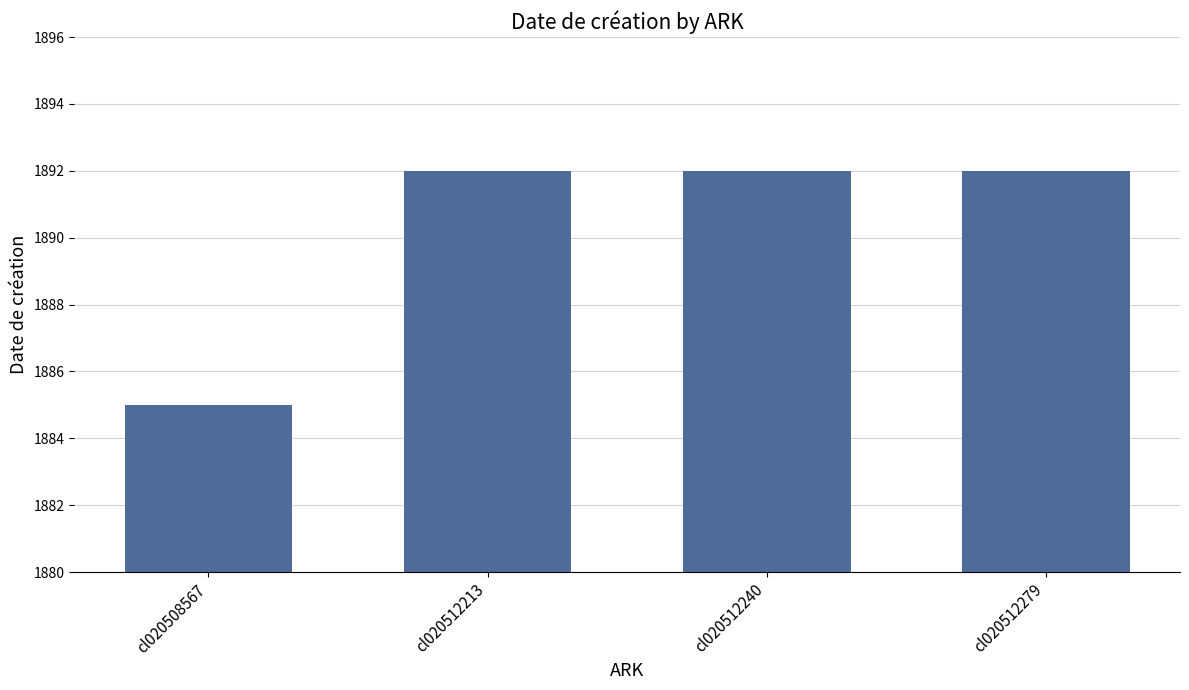

Reading left to right, transcribe all the data shown in this chart.

cl020508567=1885	cl020512213=1892	cl020512240=1892	cl020512279=1892